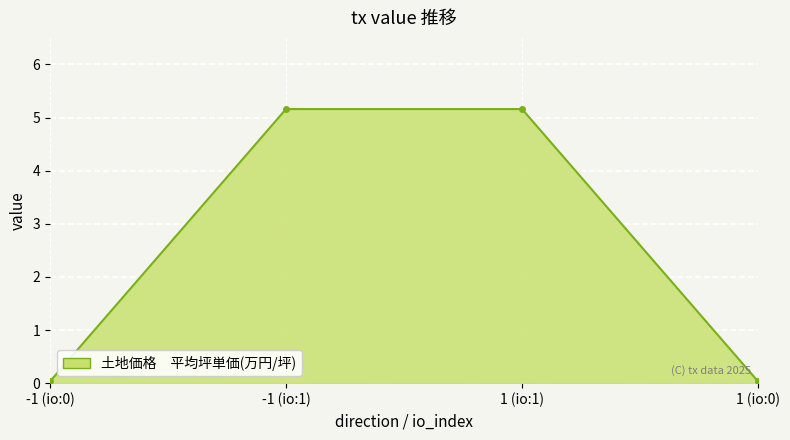

How many categories are shown in the chart?

4